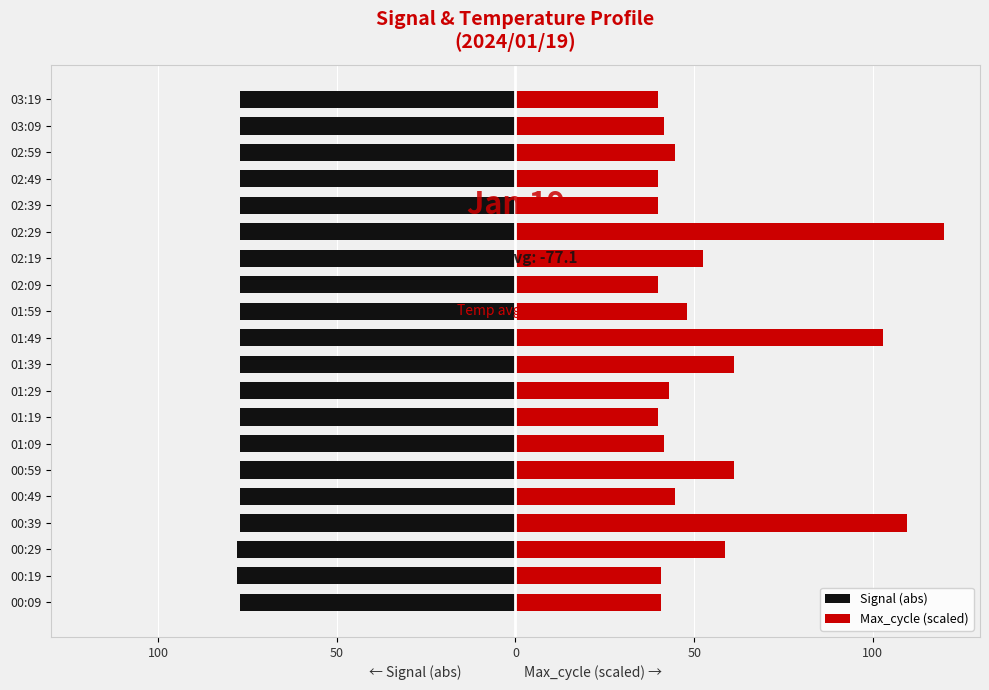

How many groups of bars are there?

20